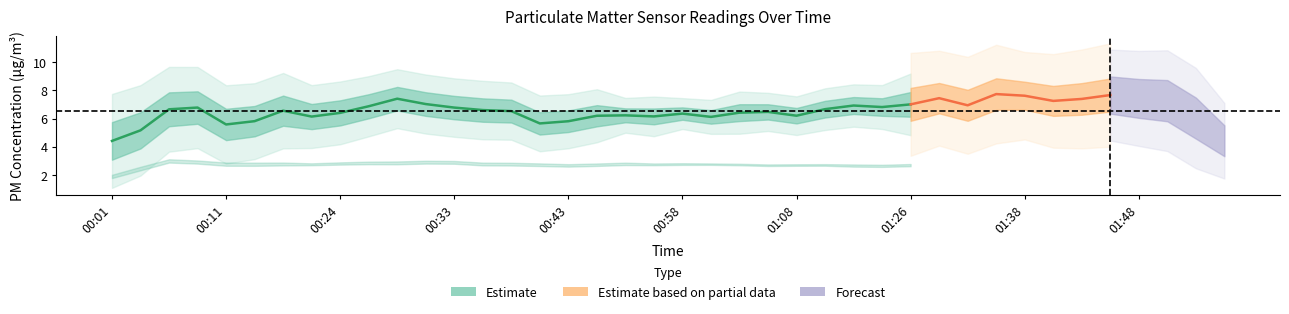

At which label does P2 reach its minimum?

01:55